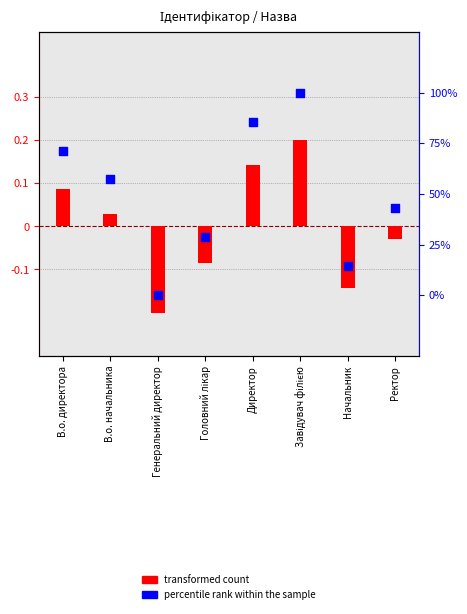

What is the total value across all series at Начальник?

14.1